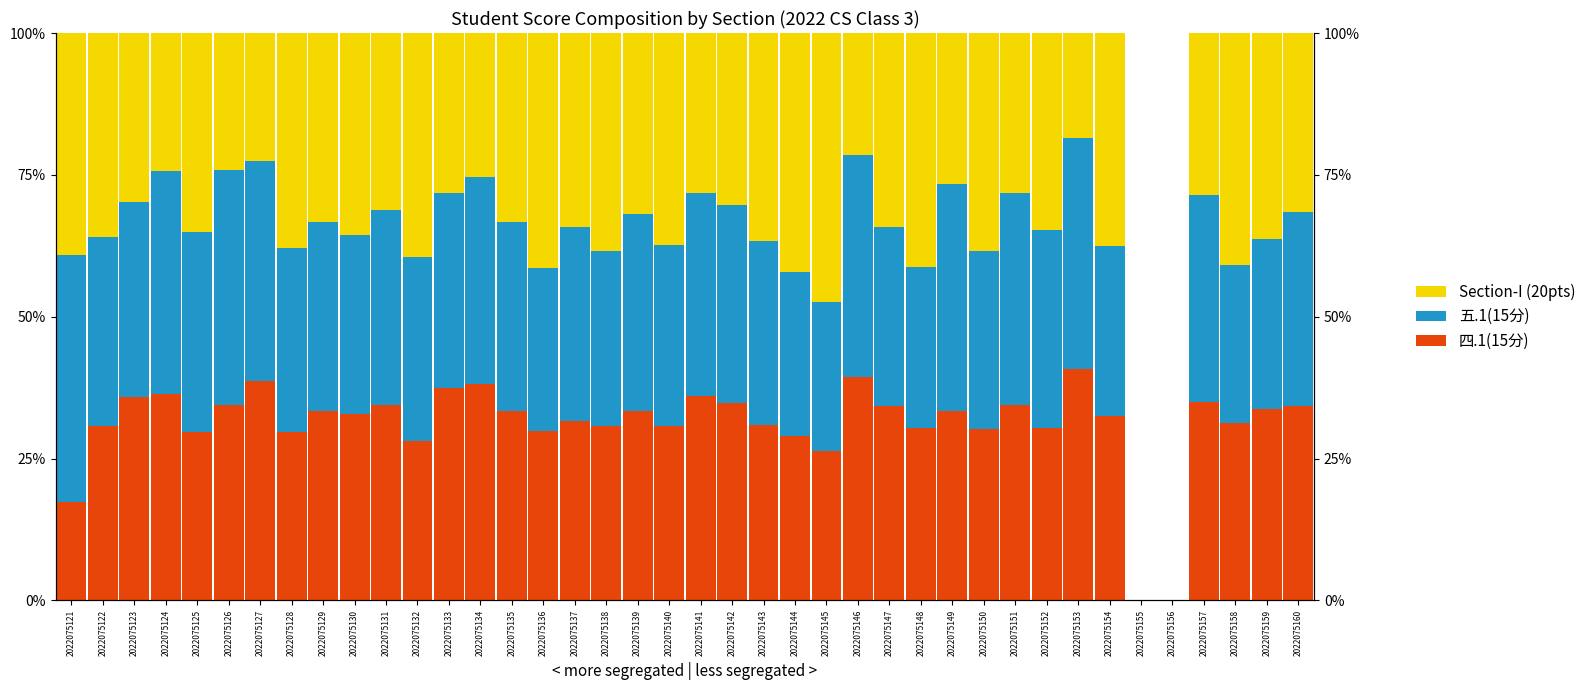

List the labels in order of 五.1(15分) value, largest first.

2022075121, 2022075126, 2022075153, 2022075149, 2022075124, 2022075146, 2022075127, 2022075151, 2022075134, 2022075157, 2022075141, 2022075125, 2022075142, 2022075139, 2022075152, 2022075131, 2022075133, 2022075123, 2022075137, 2022075160, 2022075122, 2022075129, 2022075135, 2022075128, 2022075132, 2022075143, 2022075140, 2022075147, 2022075130, 2022075150, 2022075138, 2022075154, 2022075159, 2022075144, 2022075136, 2022075148, 2022075158, 2022075145, 2022075155, 2022075156